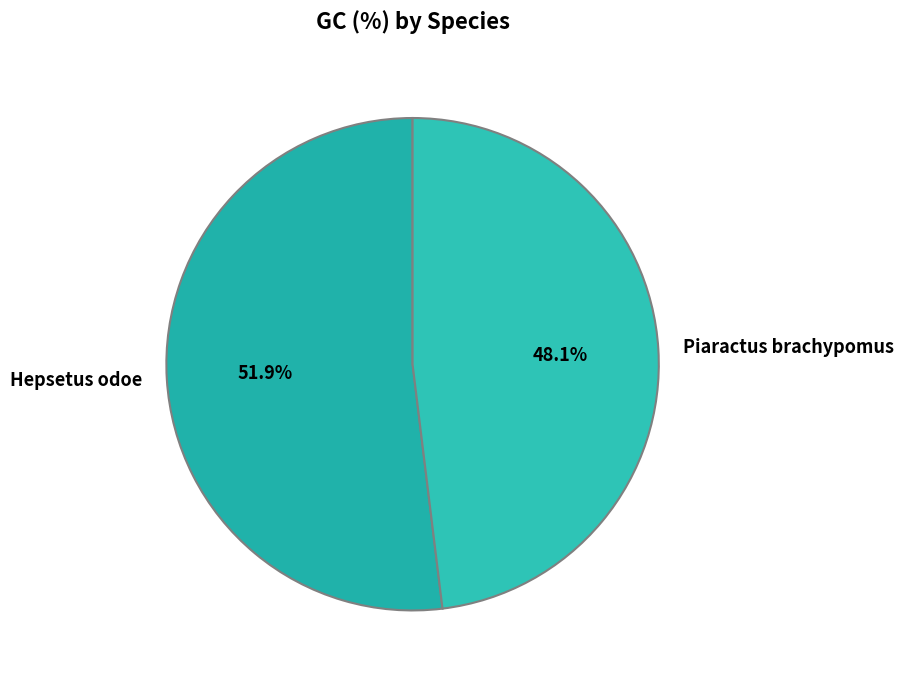

Does Piaractus brachypomus account for over 50% of the chart?

No